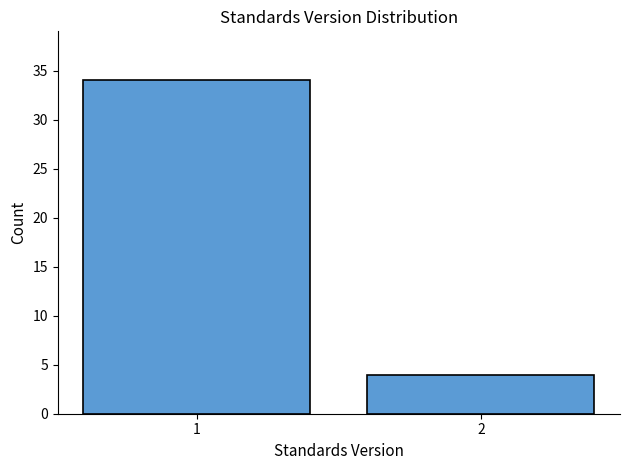

Reading left to right, list all the values displayed in this chart.

34	4